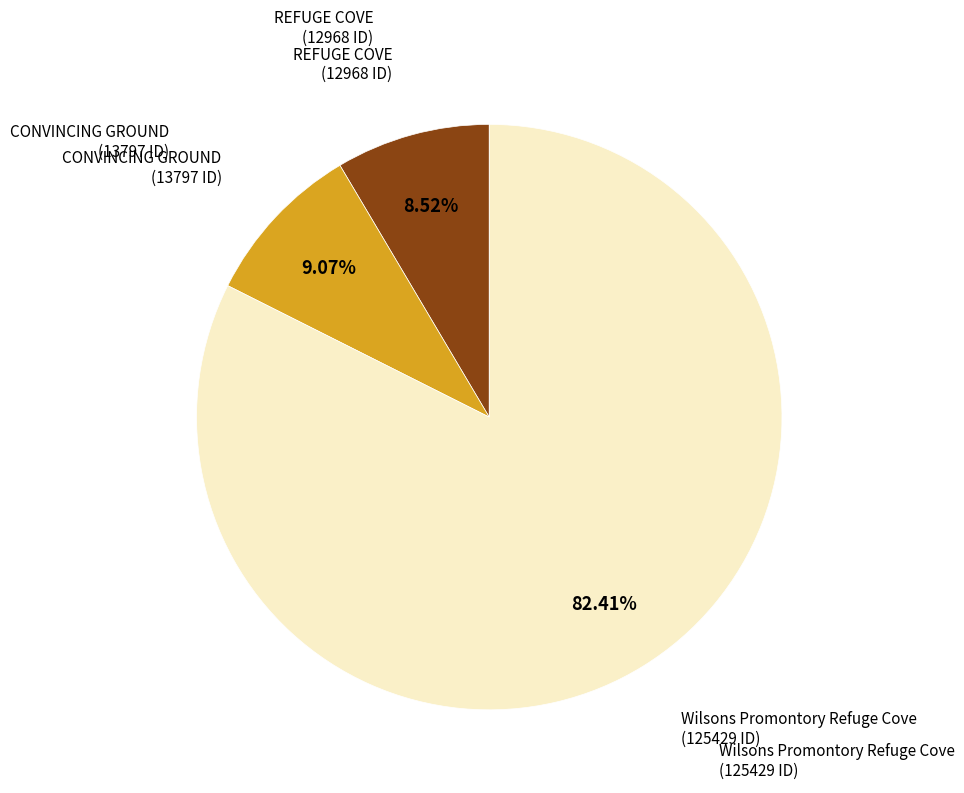

Is there any slice that represents more than half of the pie?

Yes